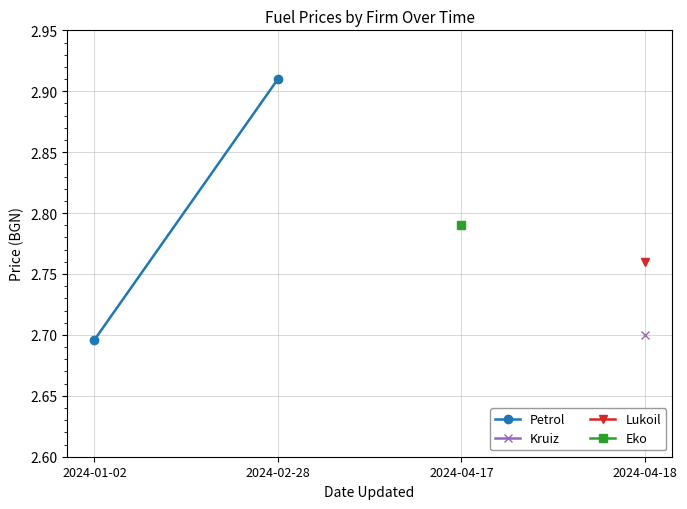

What is the label of the 1st point from the right?

2024-02-28